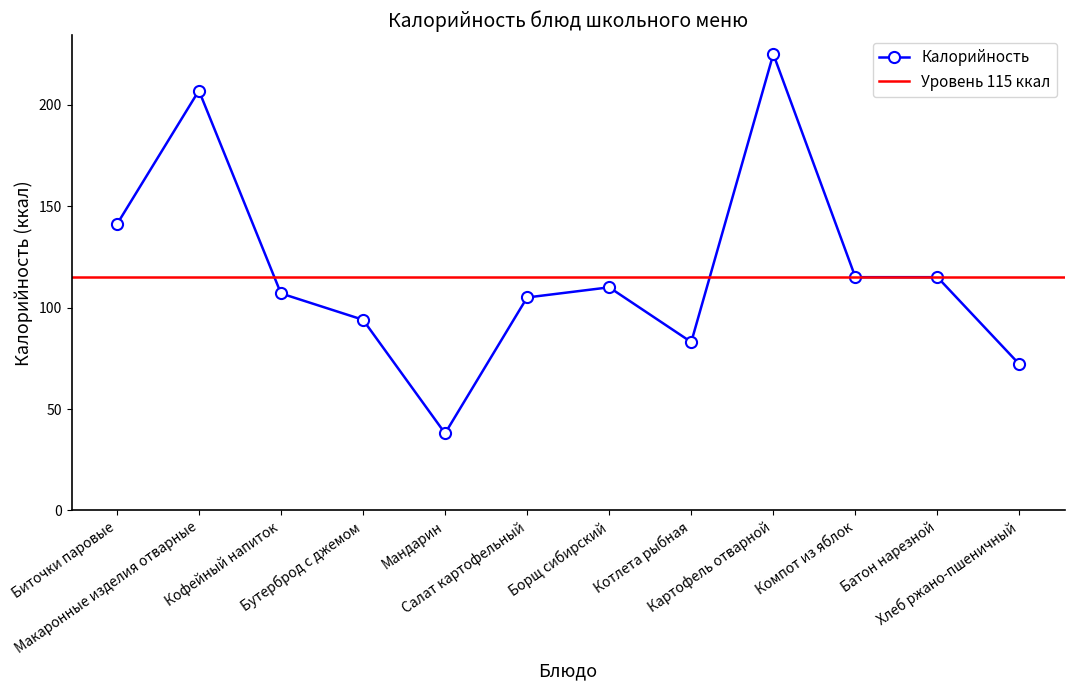

List the labels in order of value, largest first.

Картофель отварной, Макаронные изделия отварные, Биточки паровые, Компот из яблок, Батон нарезной, Борщ сибирский, Кофейный напиток, Салат картофельный, Бутерброд с джемом, Котлета рыбная, Хлеб ржано-пшеничный, Мандарин